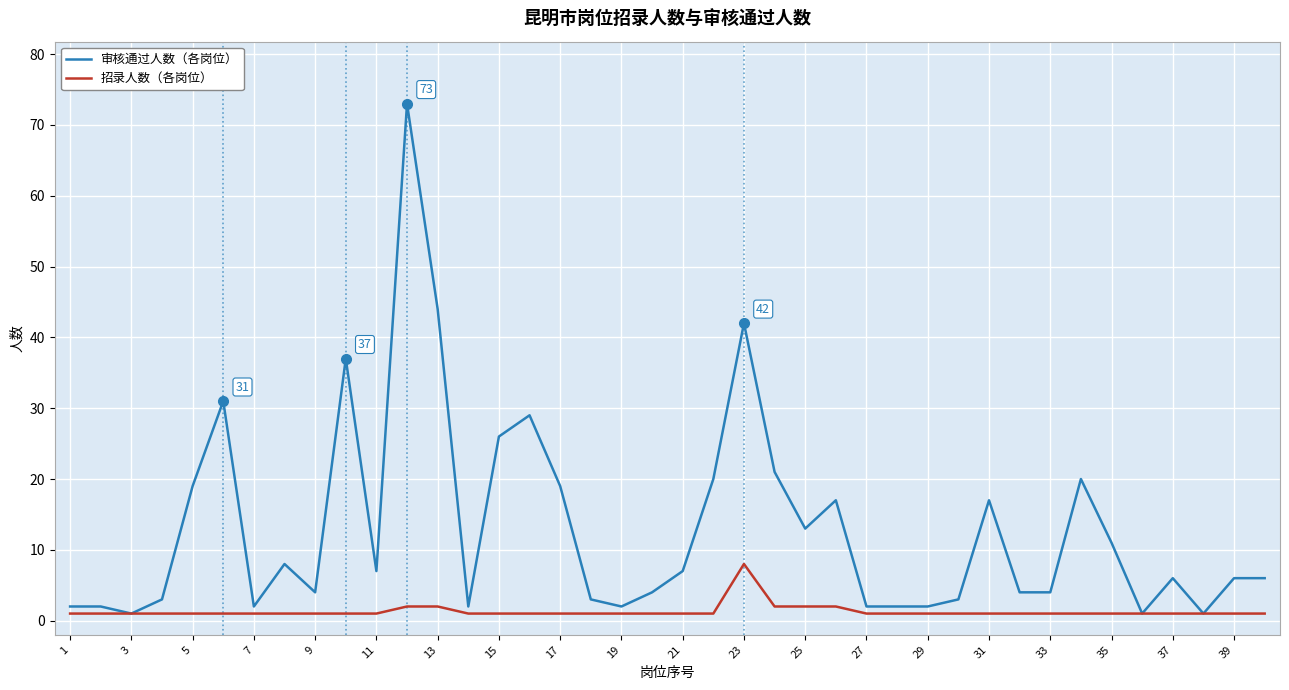

Which series has the largest total across all categories?

审核通过人数（各岗位）